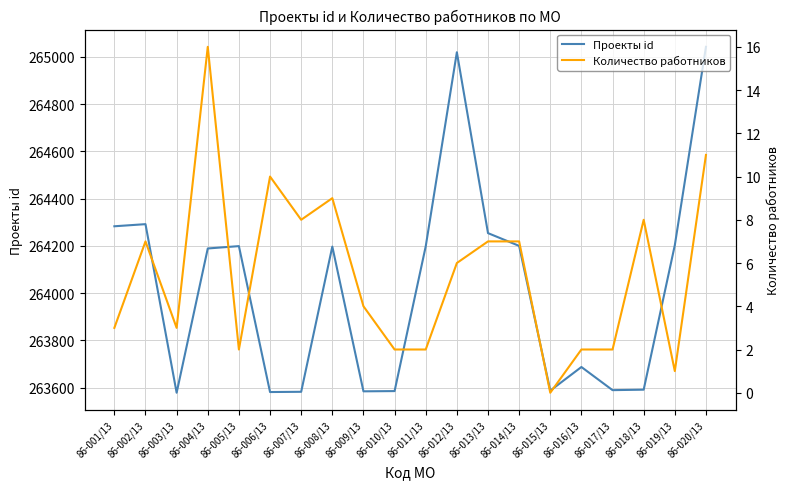

Rank the categories by Проекты id value from lowest to highest.

86-003/13, 86-006/13, 86-007/13, 86-009/13, 86-010/13, 86-015/13, 86-017/13, 86-018/13, 86-016/13, 86-004/13, 86-008/13, 86-011/13, 86-005/13, 86-014/13, 86-019/13, 86-013/13, 86-001/13, 86-002/13, 86-012/13, 86-020/13